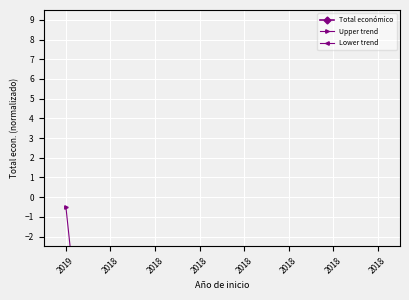

Reading left to right, what are all the values shown in this chart?

-0.5	-21.9	-15.1	-3.5	-21.9	-16.6	-21.9	-20.7